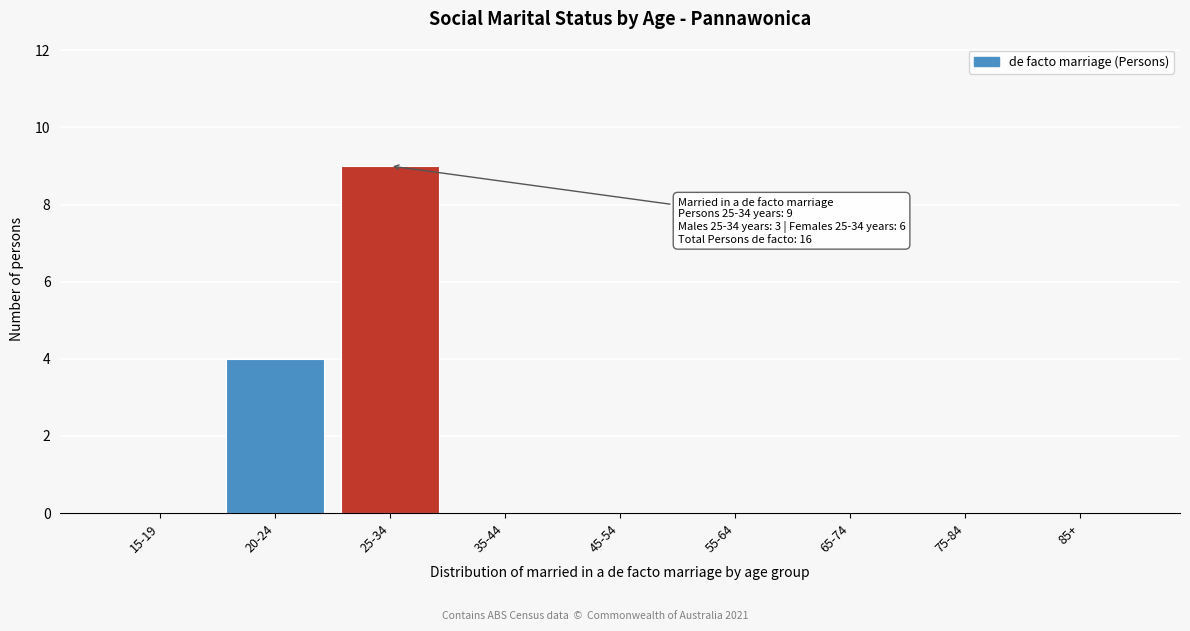

Reading right to left, what are all the values shown in this chart?

85+=0	75-84=0	65-74=0	55-64=0	45-54=0	35-44=0	25-34=9	20-24=4	15-19=0